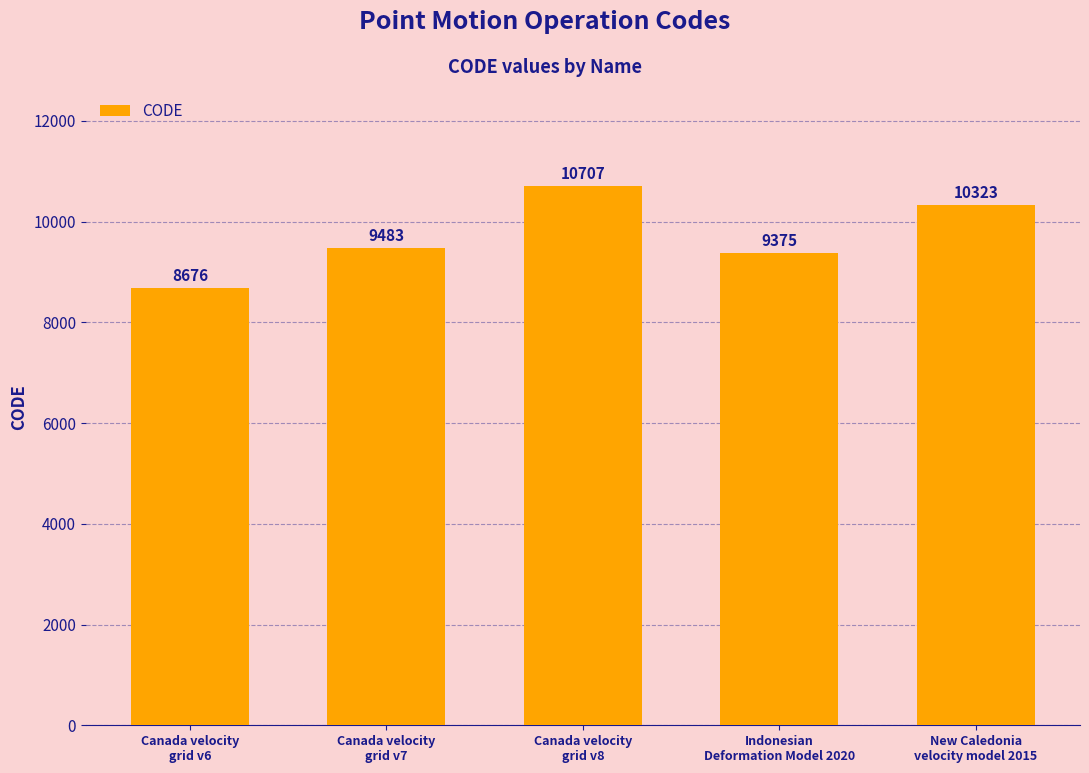

Is it true that the value at Canada velocity
grid v7 is 9483?

True